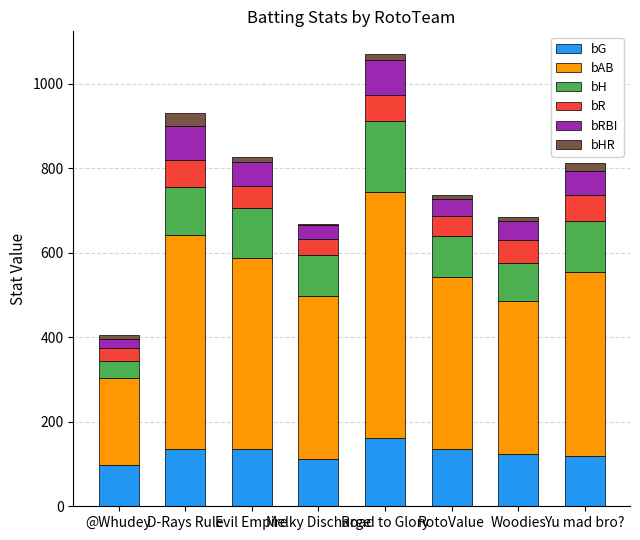

What is the sum of all bG values?

1024